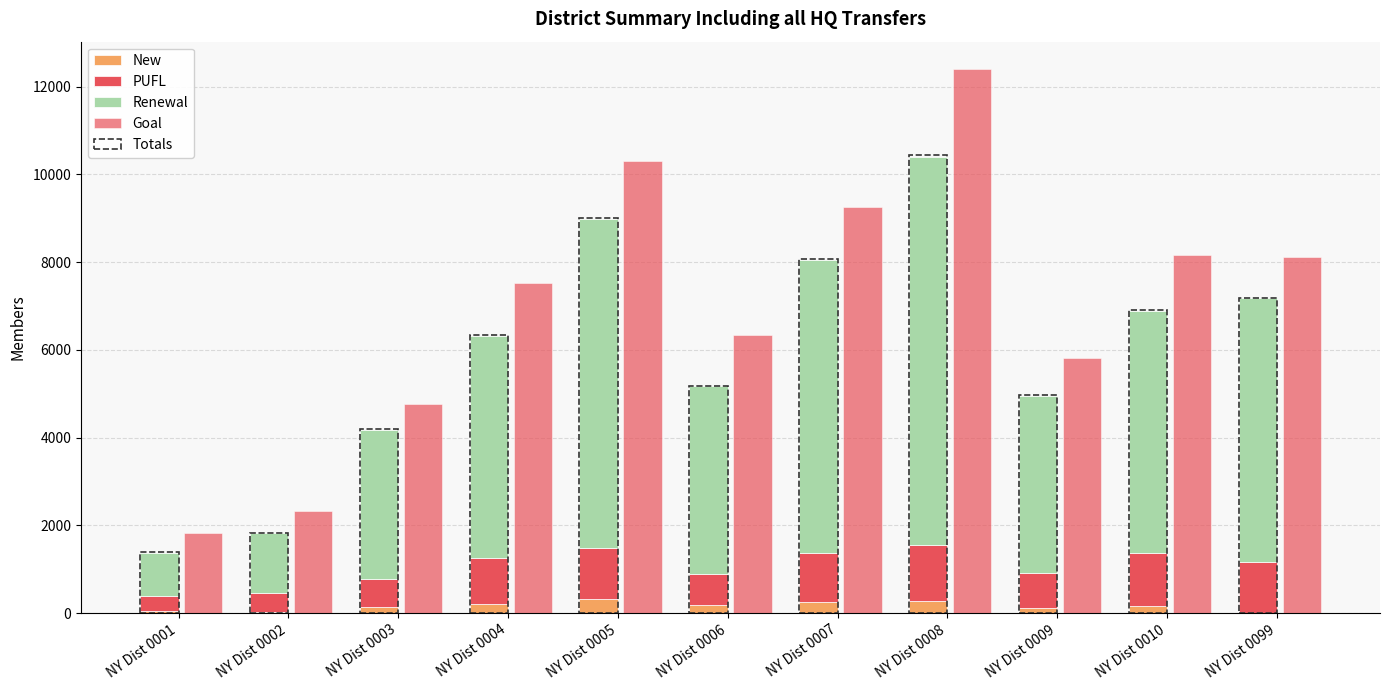

The value of Totals at NY Dist 0008 is 10435. True or false?

True